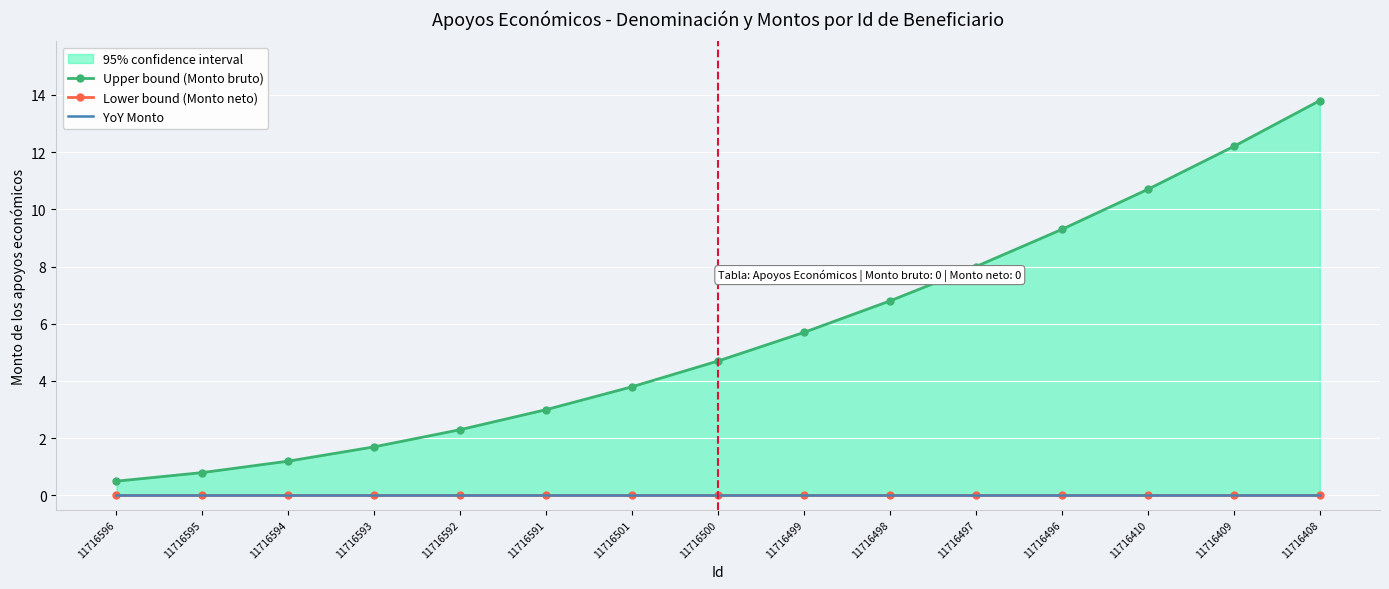

Reading right to left, extract all data points from this chart.

Upper bound (Monto bruto): 13.8	12.2	10.7	9.3	8.0	6.8	5.7	4.7	3.8	3.0	2.3	1.7	1.2	0.8	0.5
Lower bound (Monto neto): 0.0	0.0	0.0	0.0	0.0	0.0	0.0	0.0	0.0	0.0	0.0	0.0	0.0	0.0	0.0
YoY Monto: 0.0	0.0	0.0	0.0	0.0	0.0	0.0	0.0	0.0	0.0	0.0	0.0	0.0	0.0	0.0